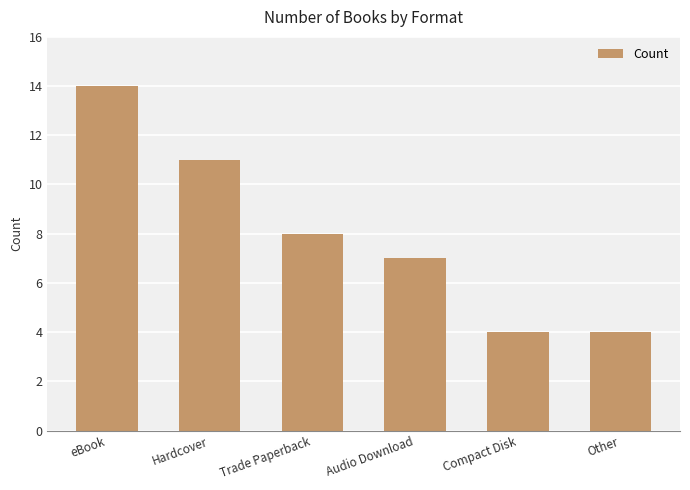

What is the maximum value shown in the chart?

14